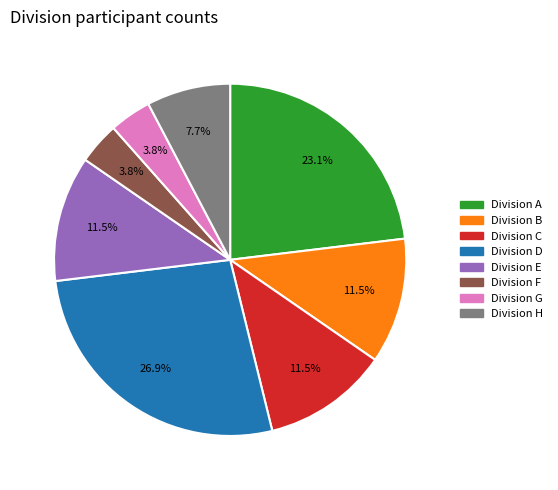

Does any single category account for the majority?

No